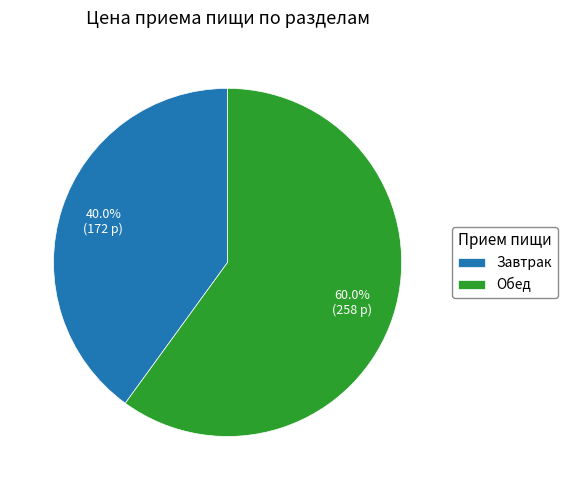

Between Обед and Завтрак, which is larger?

Обед